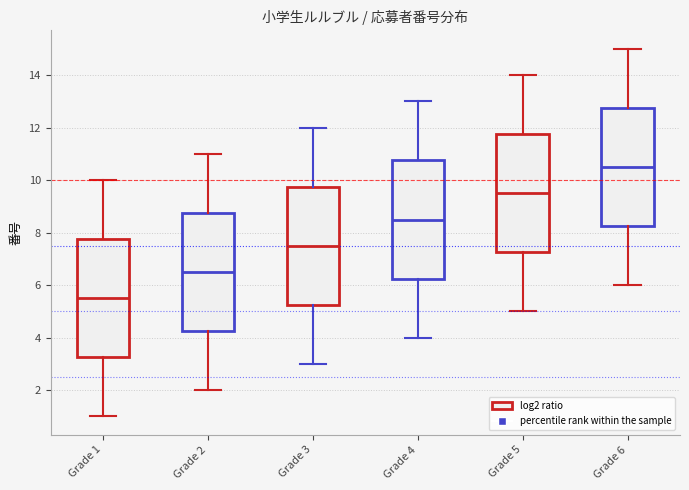

Where is the lower edge of the box for Grade 1 on the y-axis? The values are not printed on the chart, so give them approximately, as read against the axis.

3.2